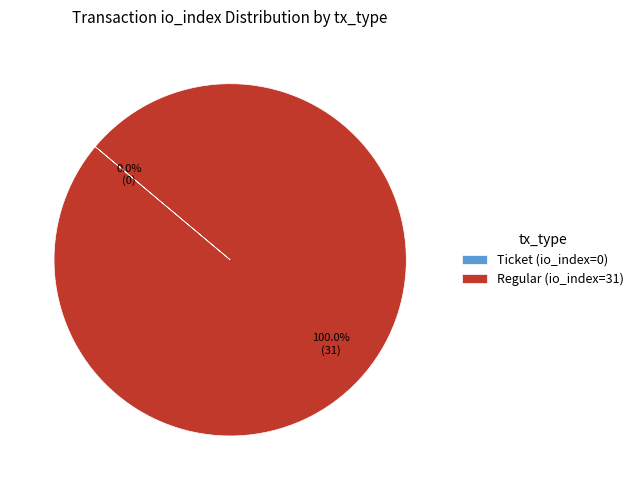

Which category has the biggest portion of the pie?

Regular (io_index=31)